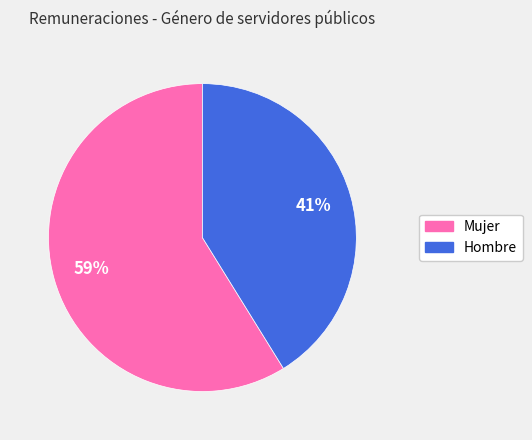

What is the largest slice in the pie chart?

Mujer